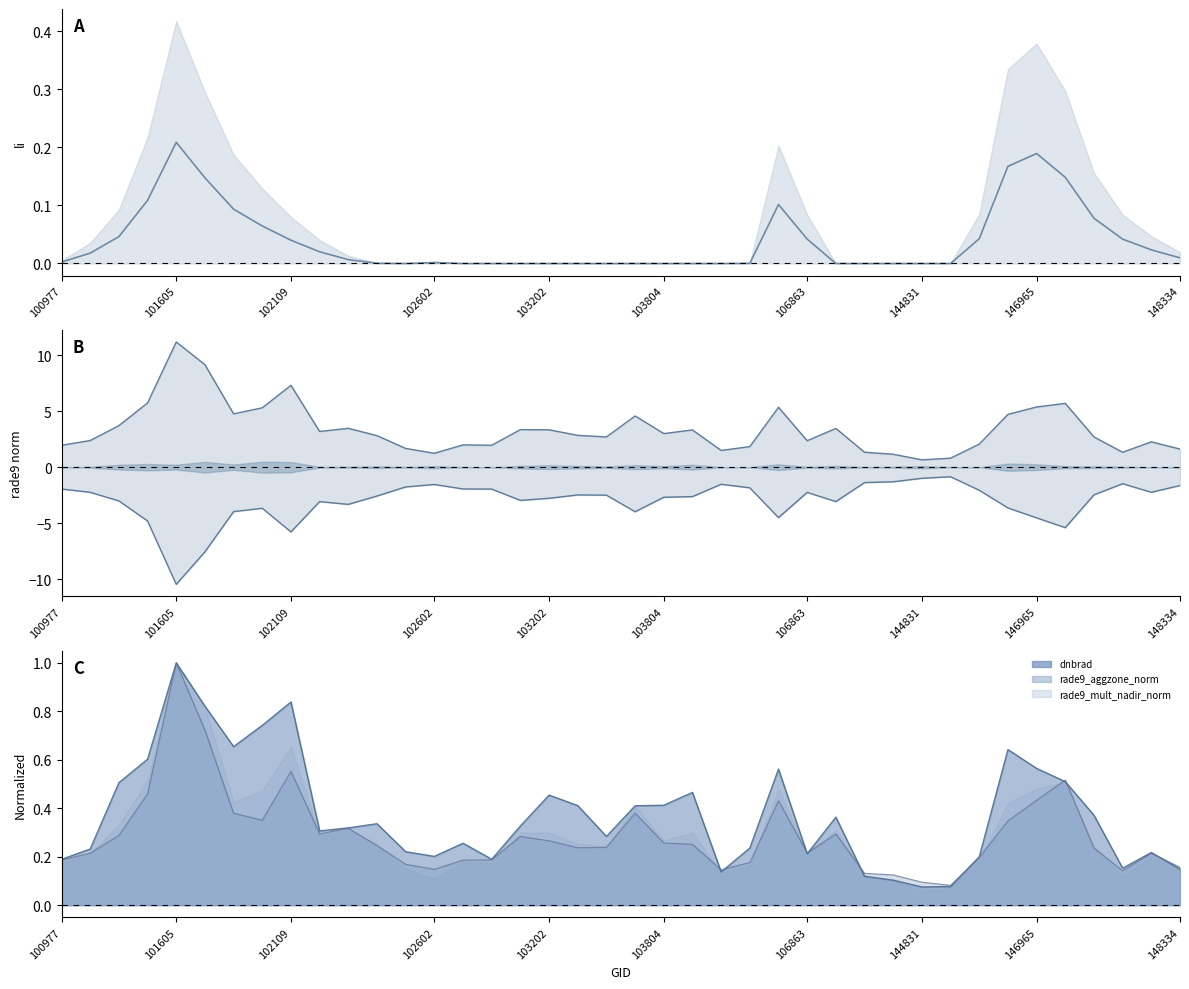

True or false: dnbrad line and li cross at least once.

False